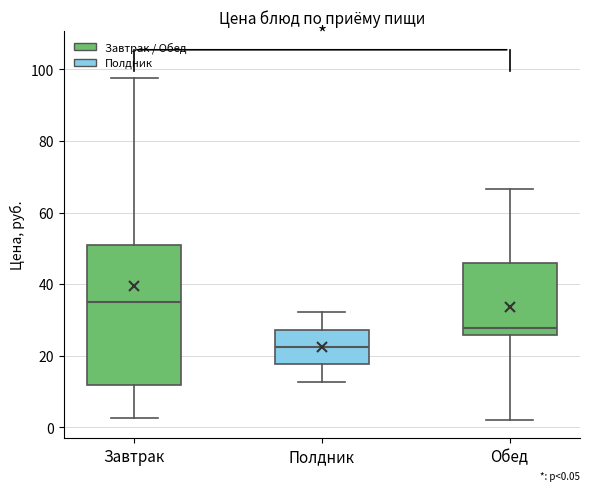

Which box's median line is the lowest?

Полдник